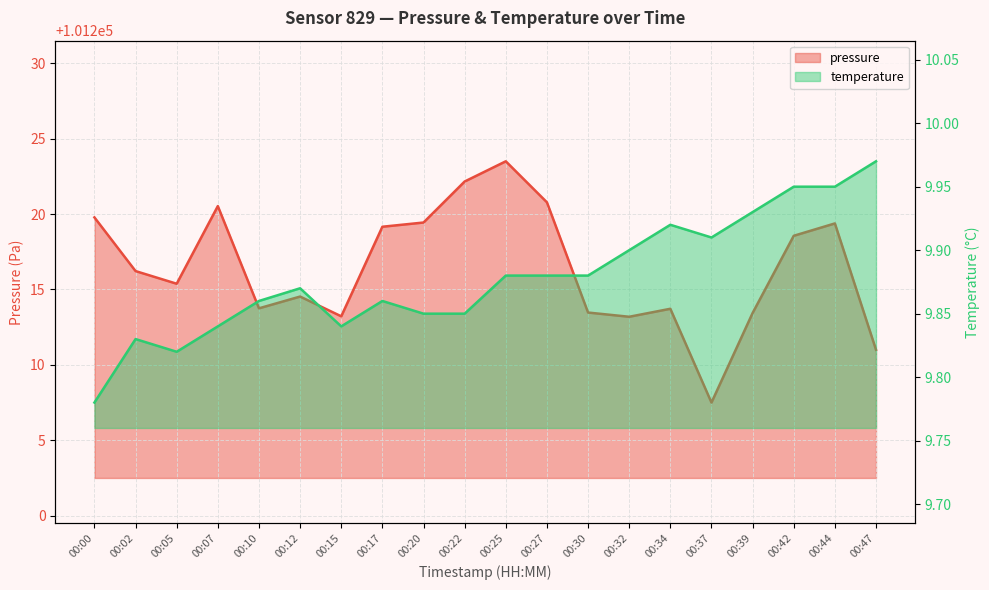

List the series in order of their overall mean, highest first.

pressure, temperature